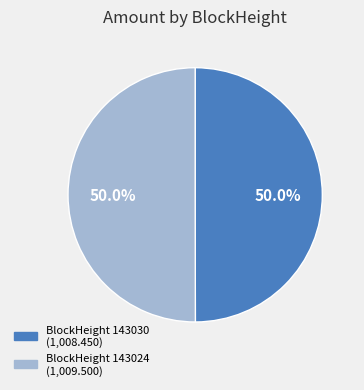

How many segments does this pie chart have?

2